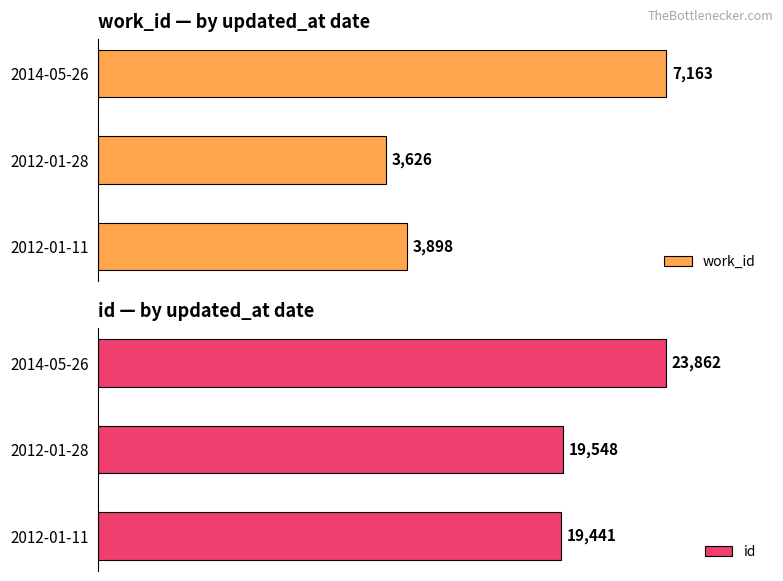

Where is work_id nearest to the value 5394?

2012-01-11